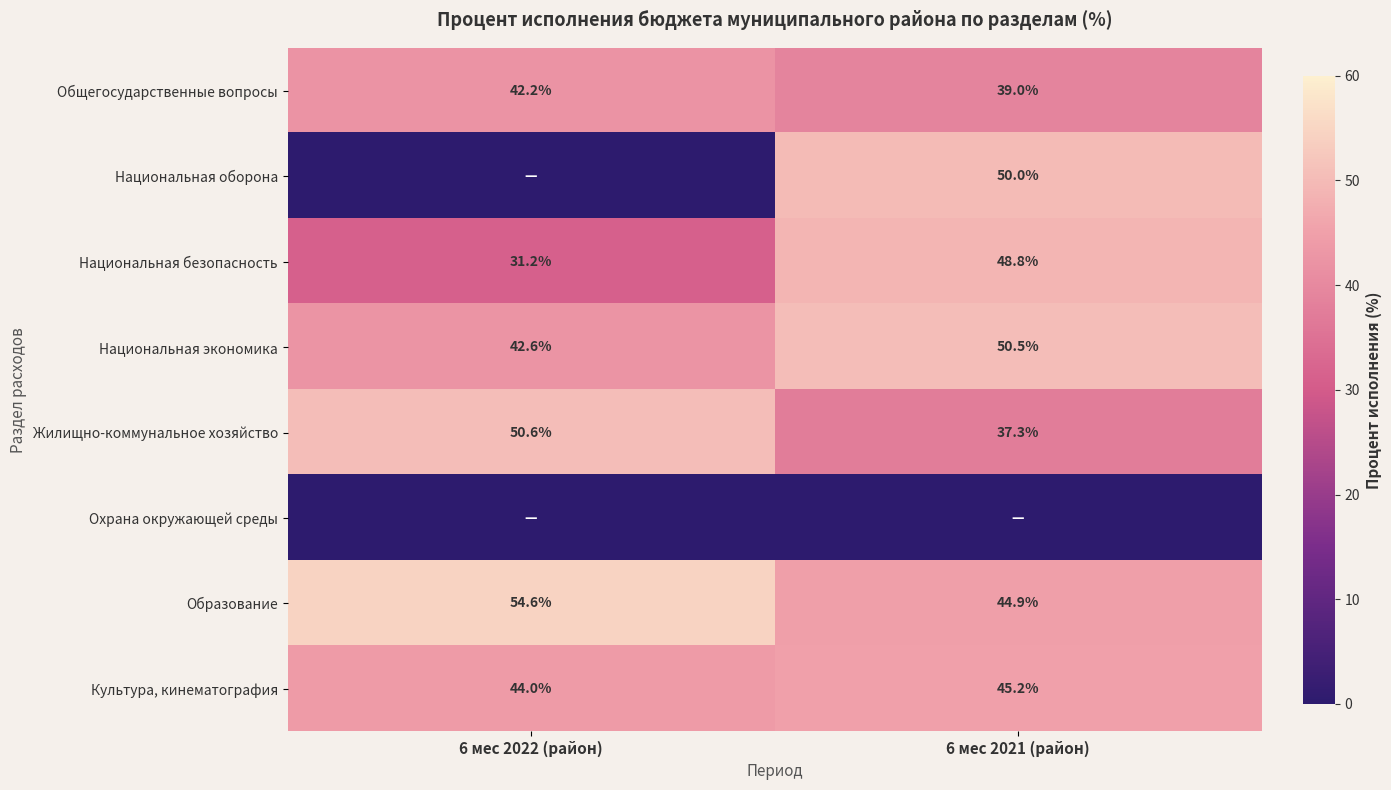

The value of Культура, кинематография at 6 мес 2022 (район) is 22.3. True or false?

False